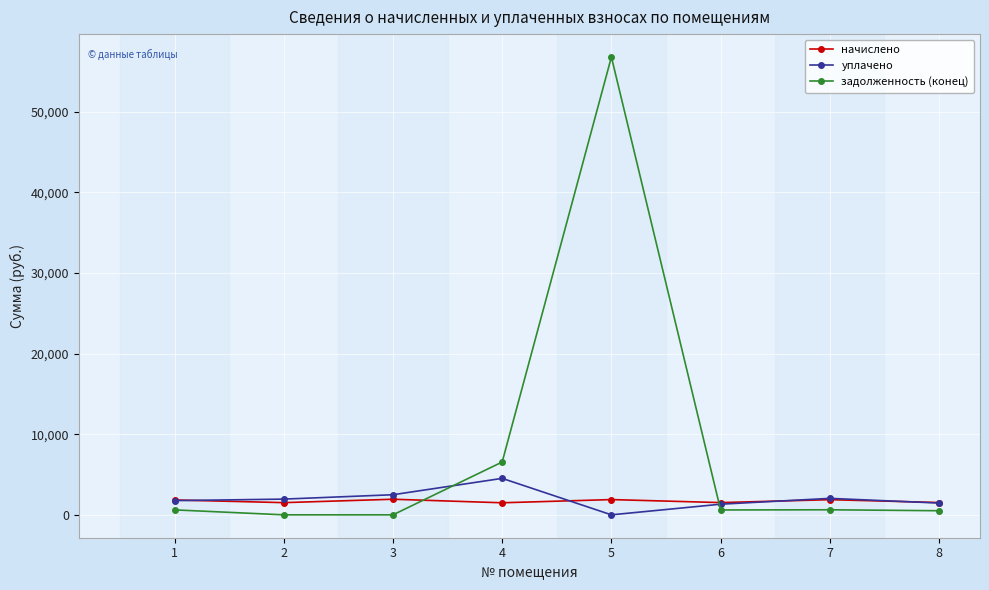

True or false: уплачено has a value of 0.0 at 5.

True